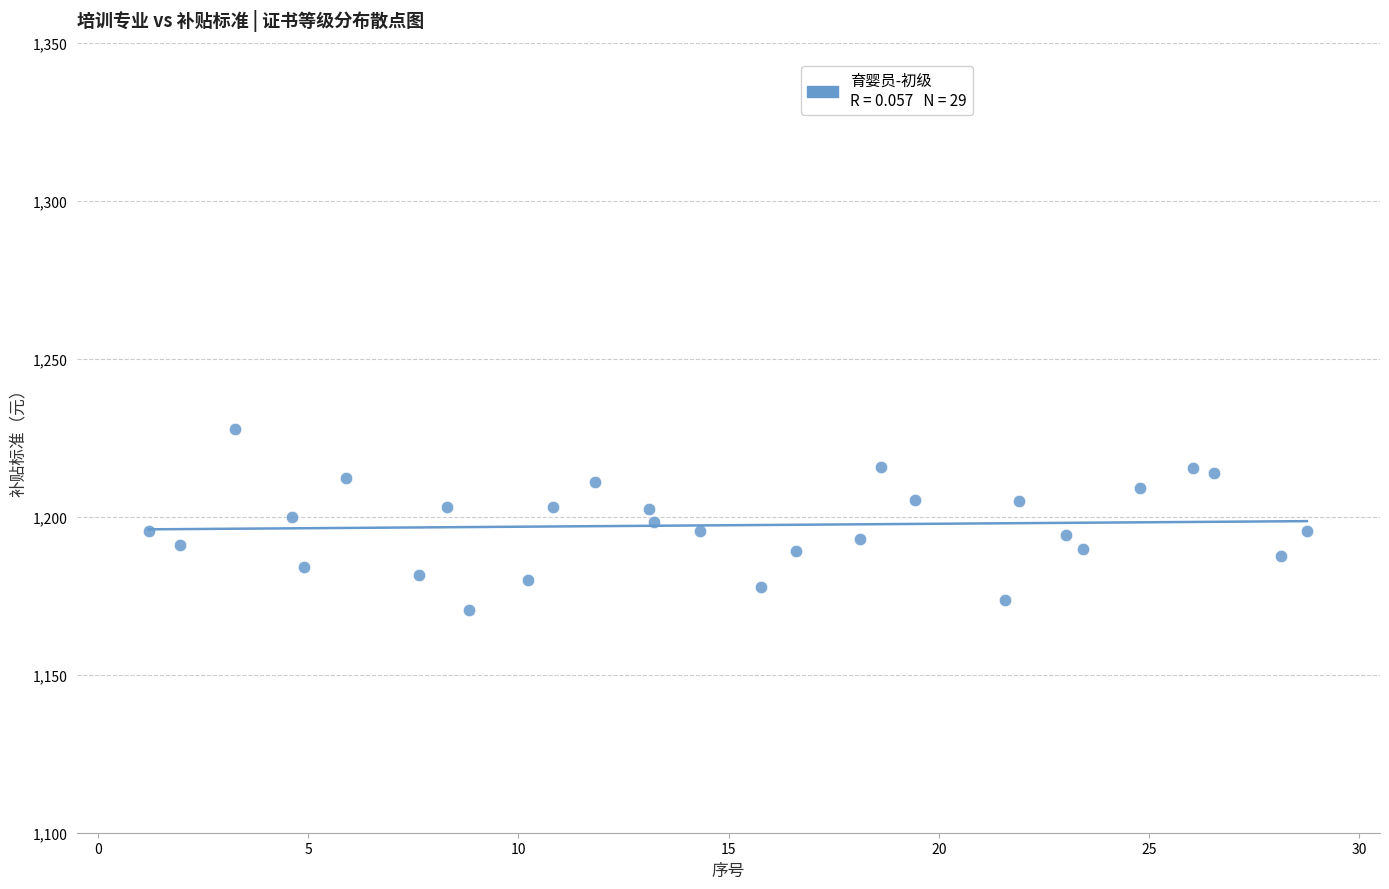

What is the range of Y values (max minus min)?

57.2